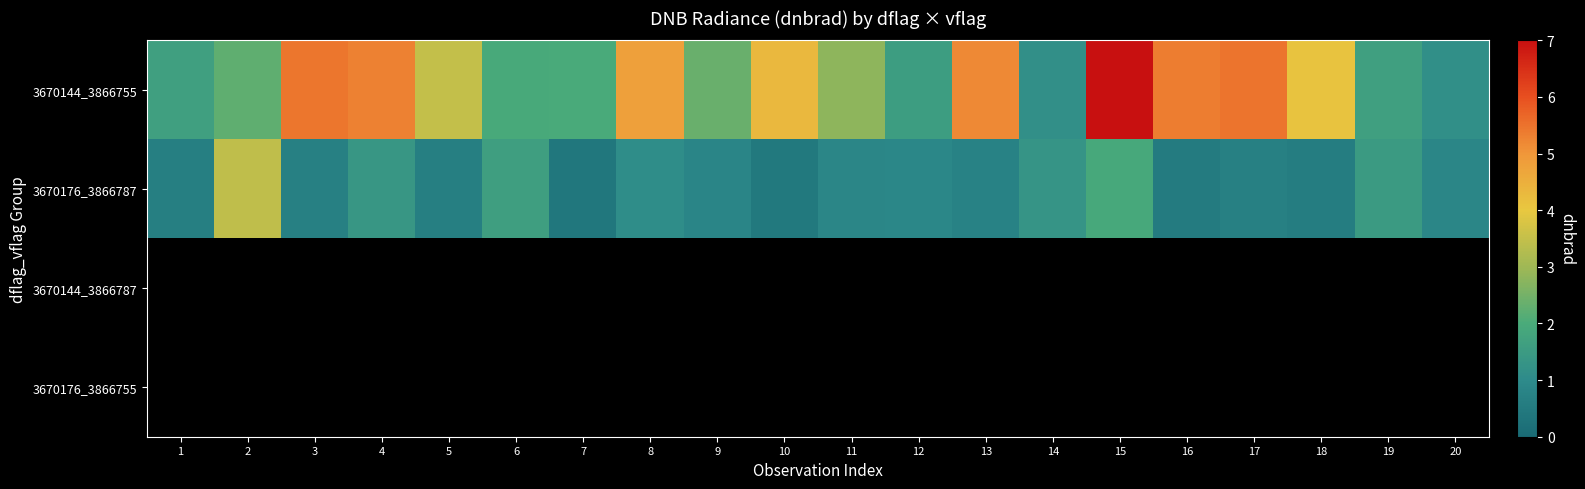

Is it true that 3670144_3866755 equals 1.9 at 14?

False